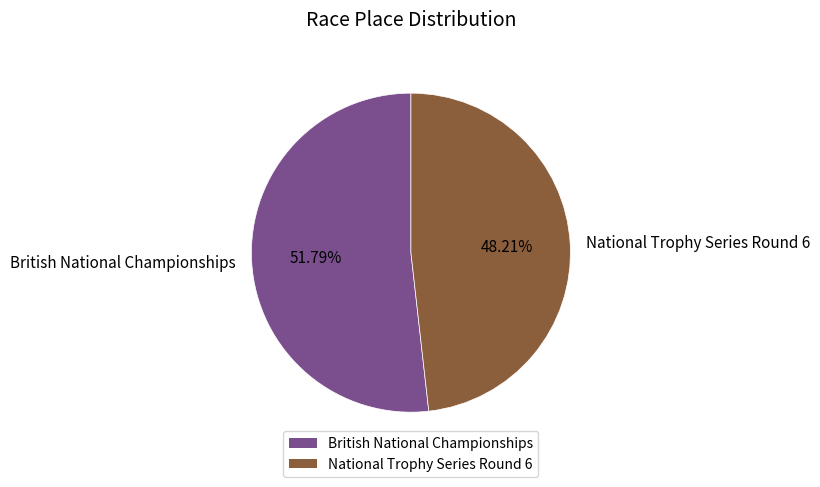

What is the largest slice in the pie chart?

British National Championships